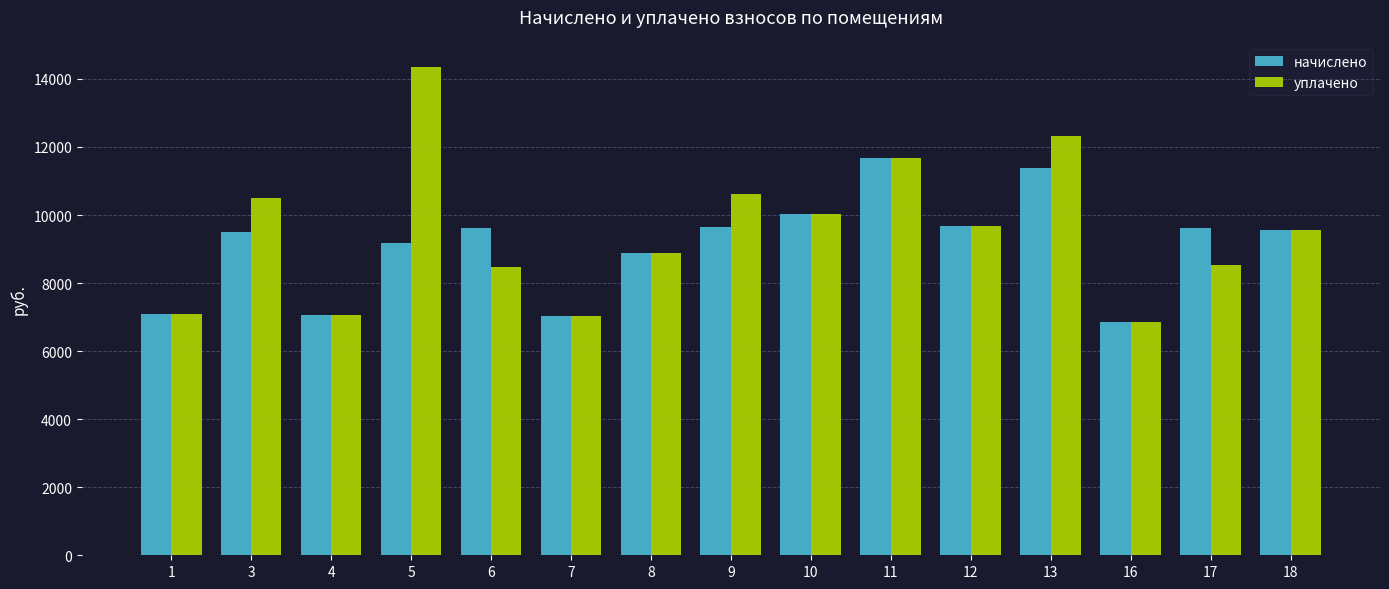

Which series changed the most between 9 and 13?

начислено